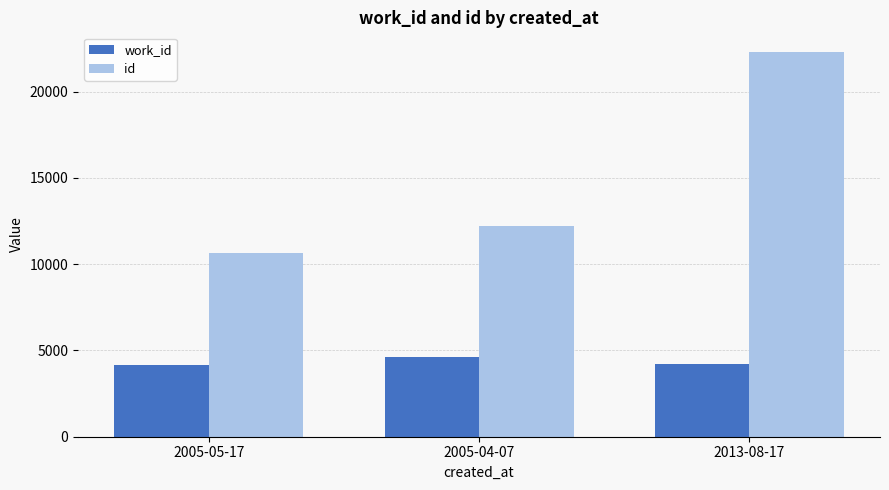

Which series has the largest total across all categories?

id